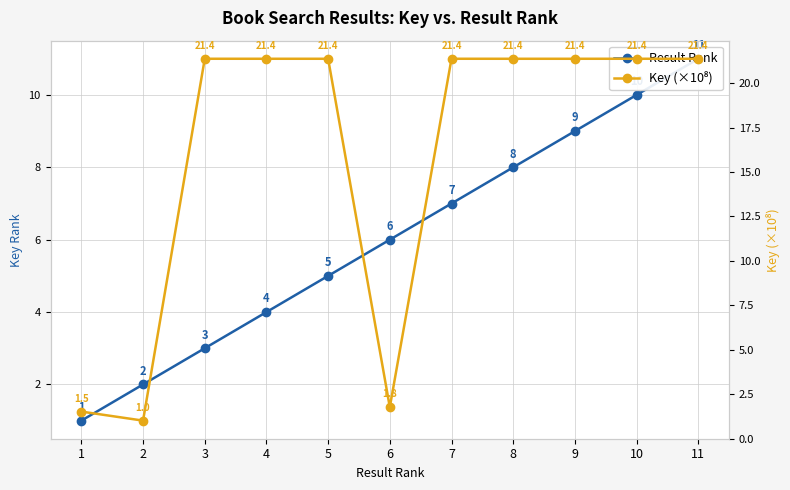

At how many categories does at least one series exceed 21?

8